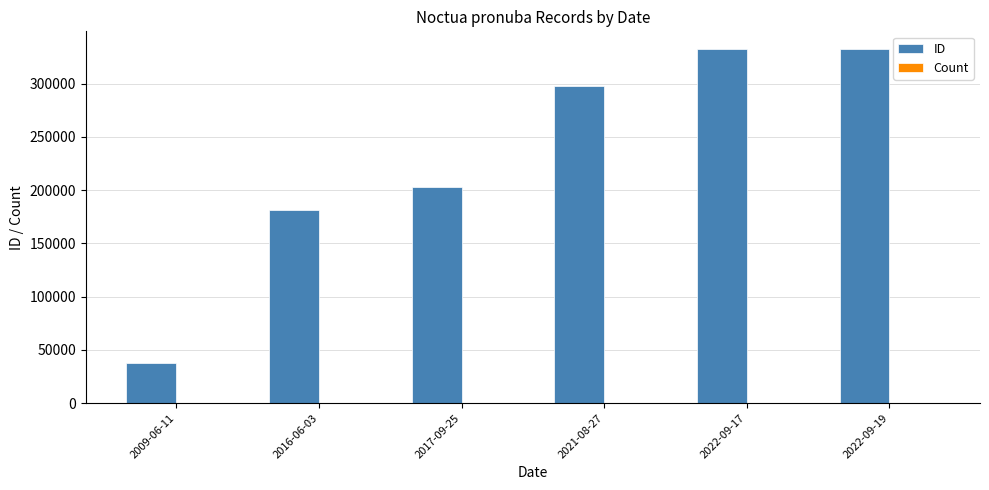

What is the maximum value shown in the chart?

332605